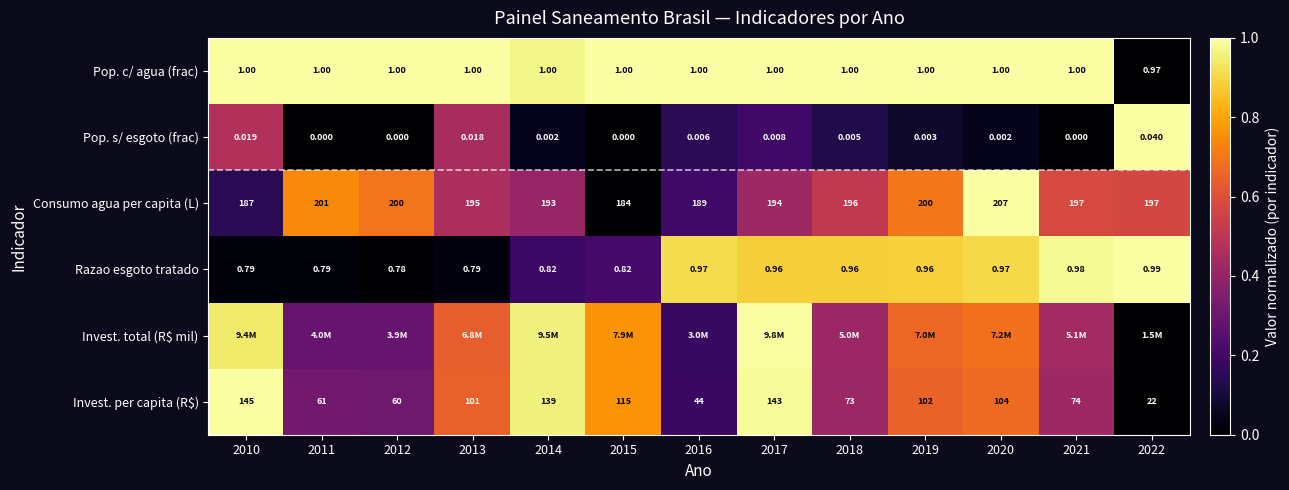

How many positive values does the Pop. s/ esgoto (frac) series have?

9